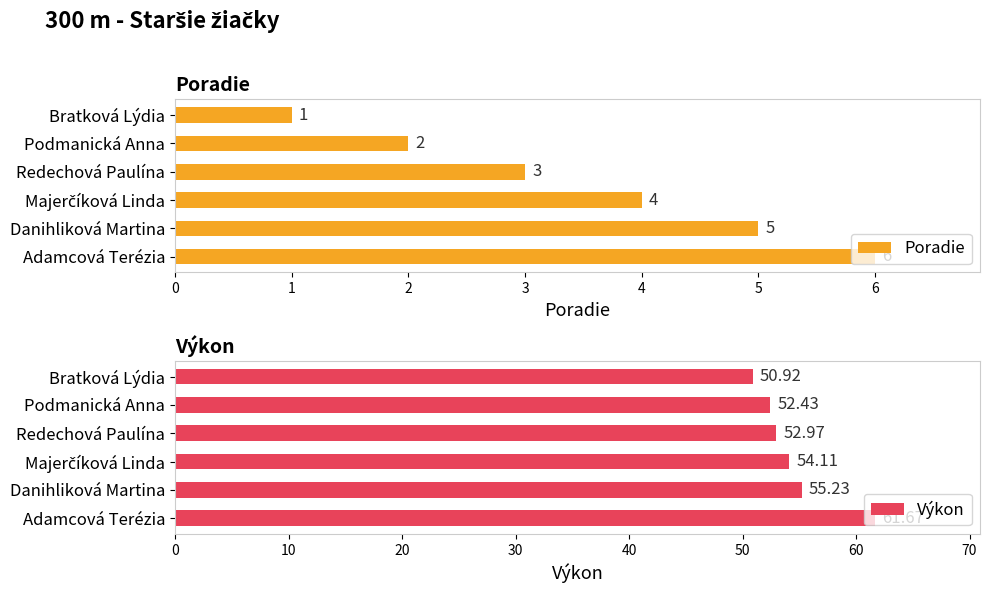

Where is Výkon nearest to the value 56?

Danihliková Martina